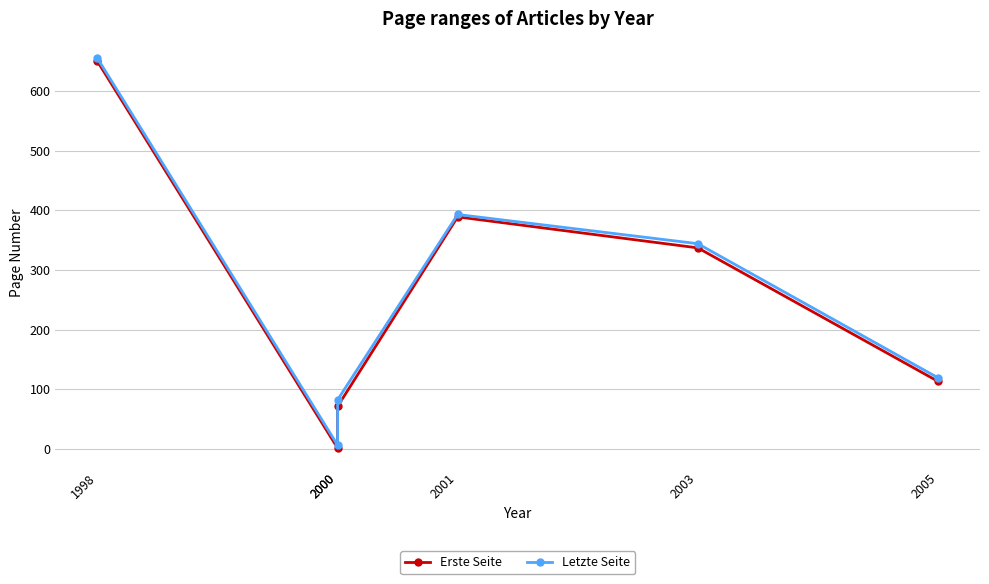

How many values in the Letzte Seite series are below 344?

3